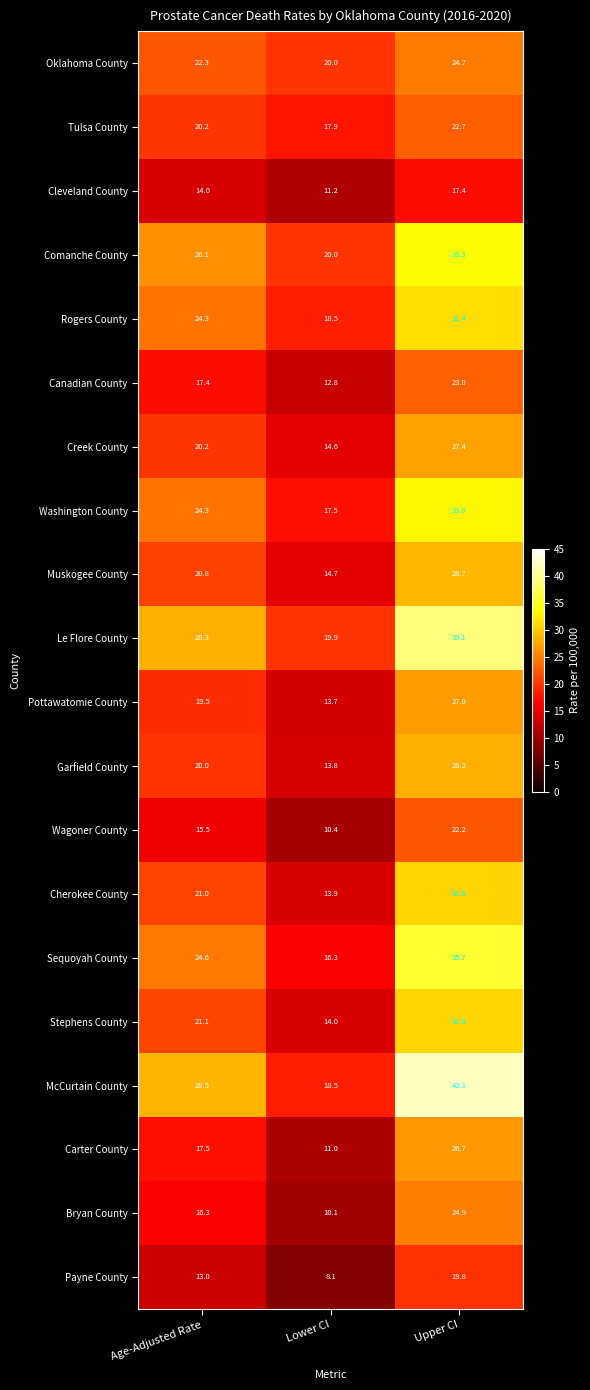

Which series has the widest spread of values?

McCurtain County